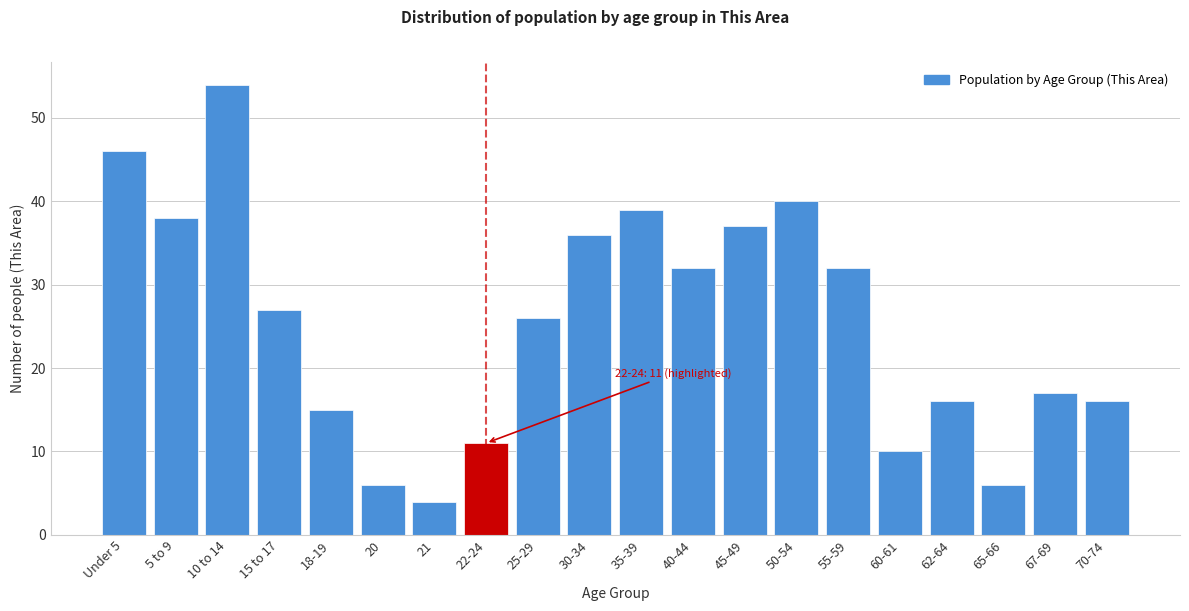

Reading right to left, extract all data points from this chart.

16	17	6	16	10	32	40	37	32	39	36	26	11	4	6	15	27	54	38	46